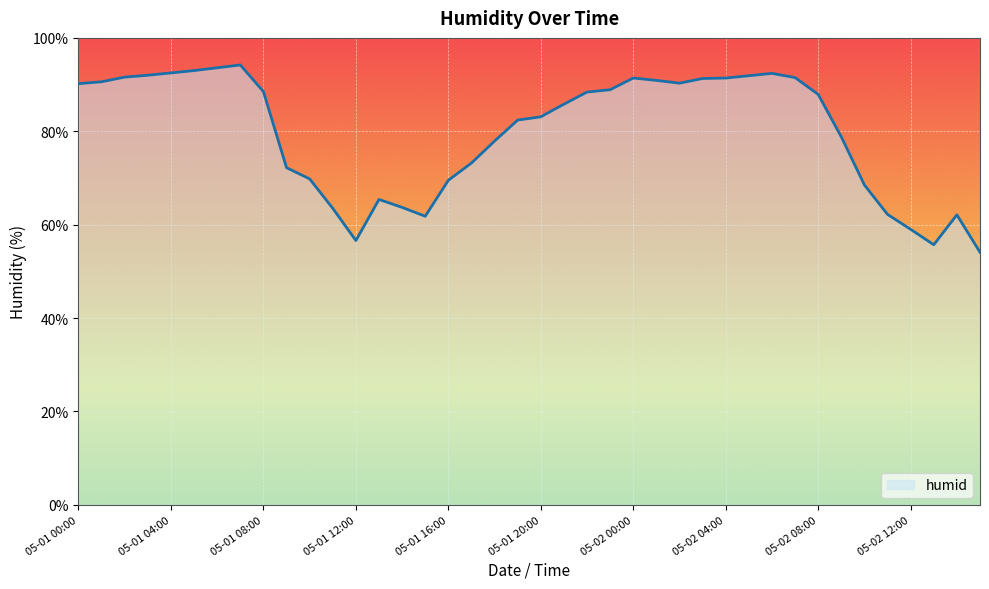

What is the minimum value shown in the chart?

54.1